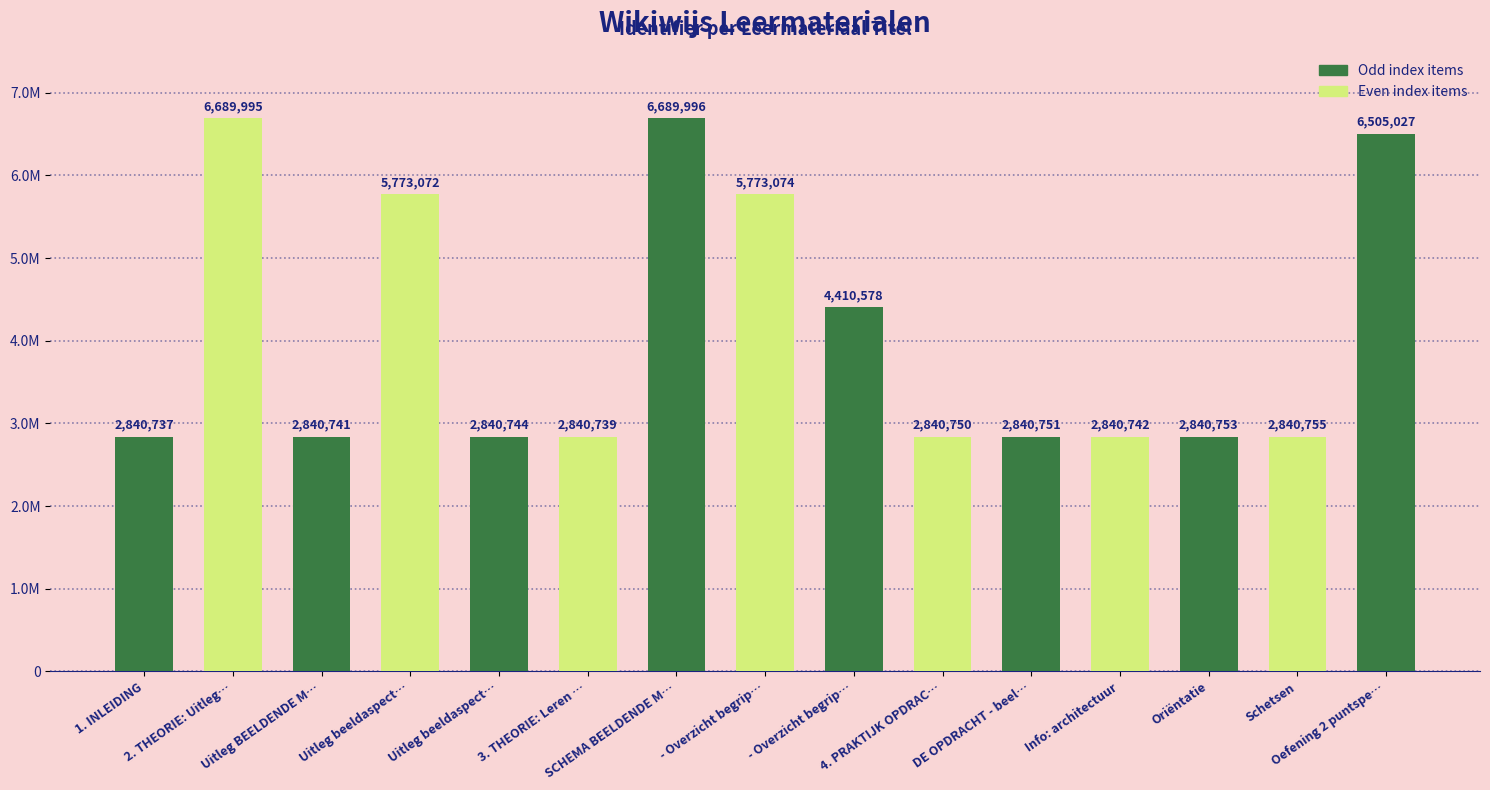

Reading left to right, transcribe all the data shown in this chart.

2840737	6689995	2840741	5773072	2840744	2840739	6689996	5773074	4410578	2840750	2840751	2840742	2840753	2840755	6505027